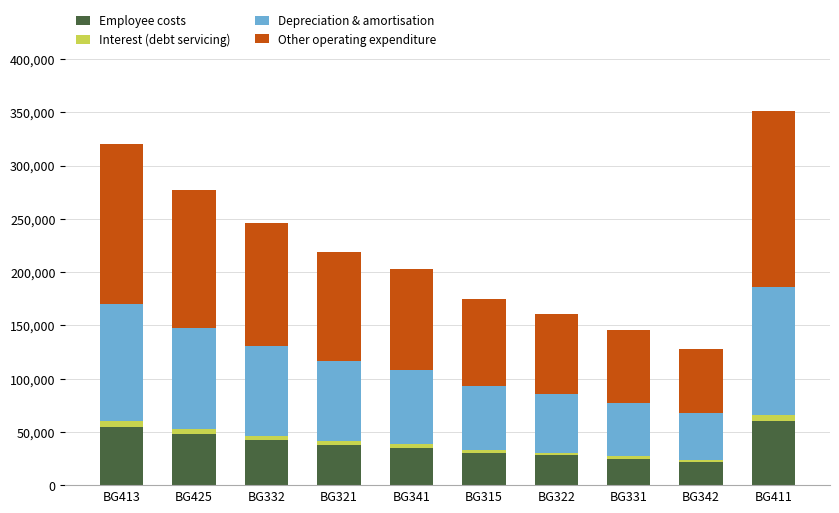

What is the difference between the second highest and minimum values in the Employee costs series?

33000